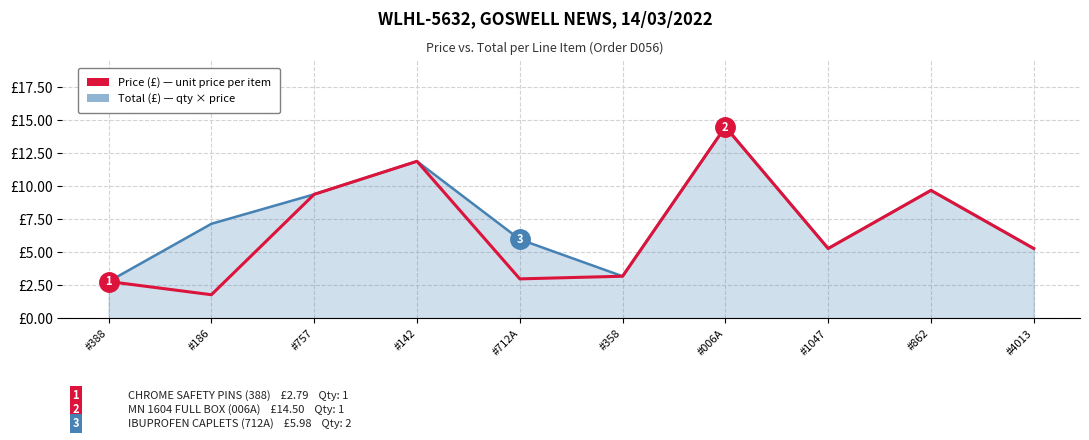

The Total (£) series shows 9.7 at #862. True or false?

True